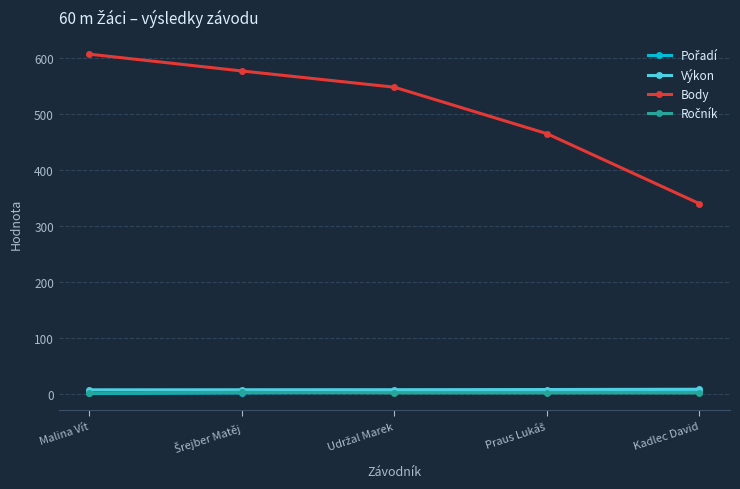

True or false: Výkon has more than 2 points higher than both neighbors.

False